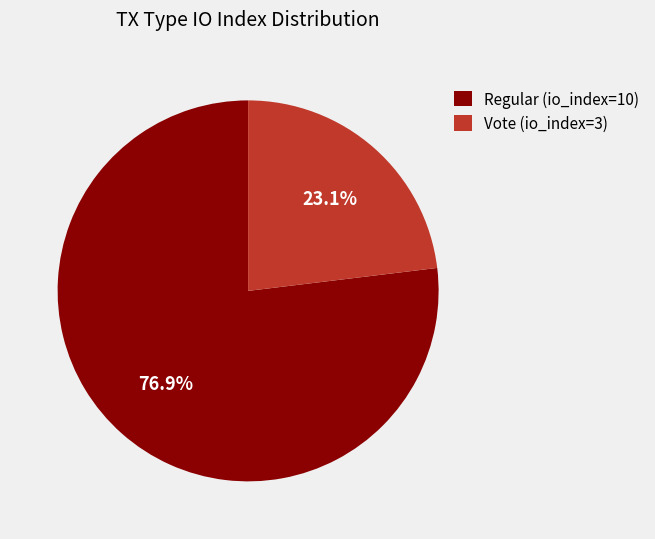

Is the sum of Vote (io_index=3) and Regular (io_index=10) greater than half?

Yes